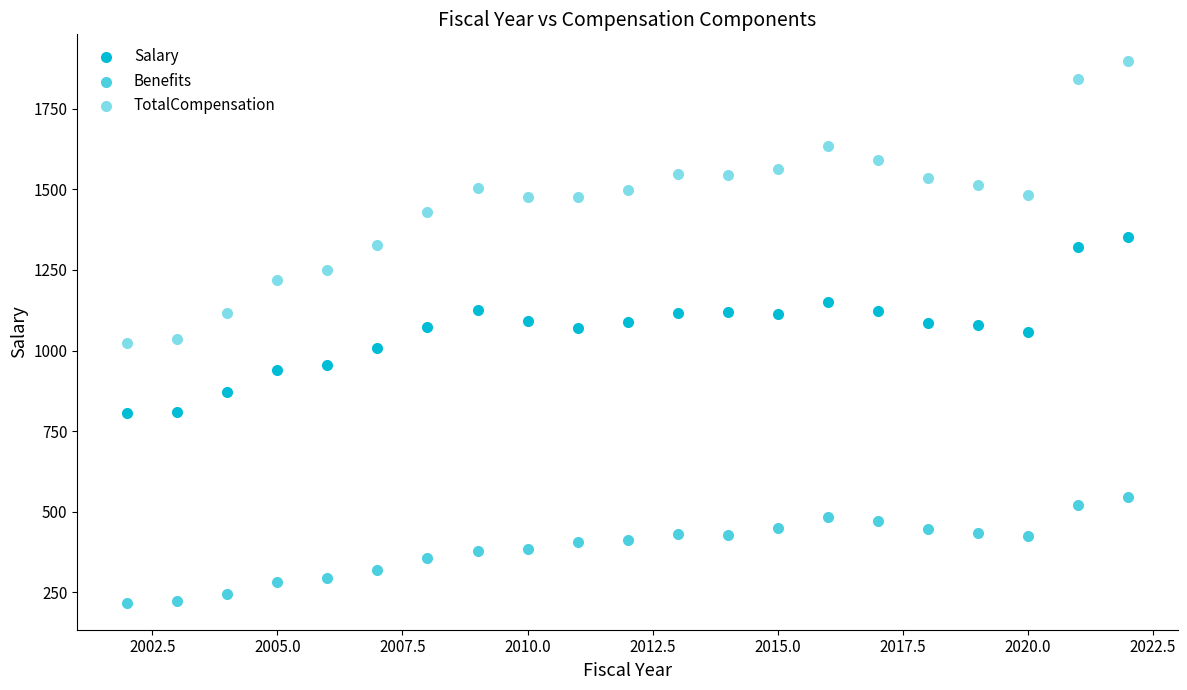

How many data points are displayed?

63